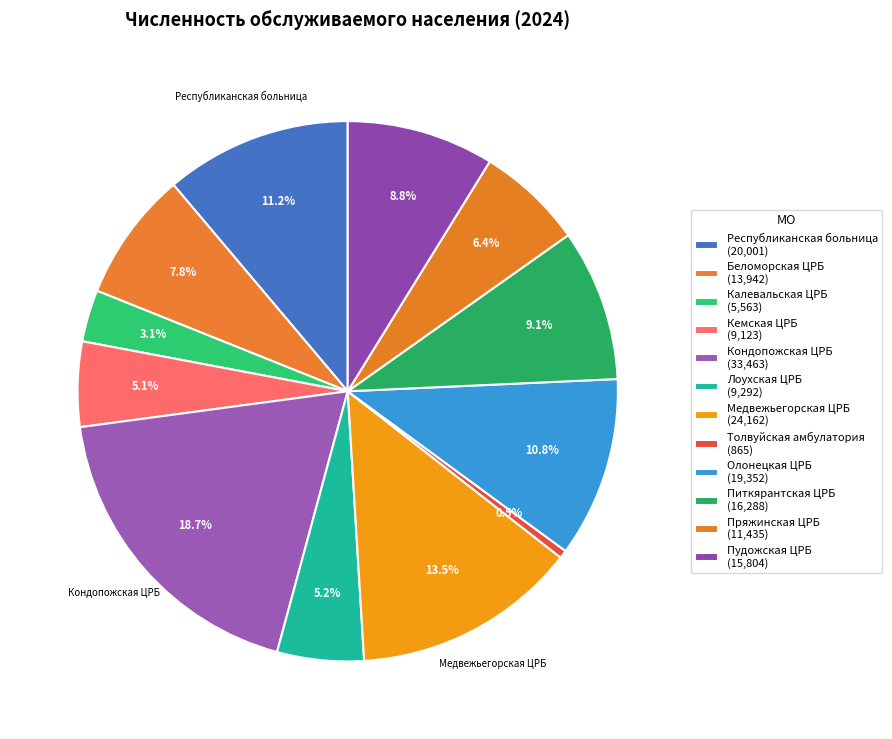

To the nearest percent, what portion does Питкярантская ЦРБ represent?

9%